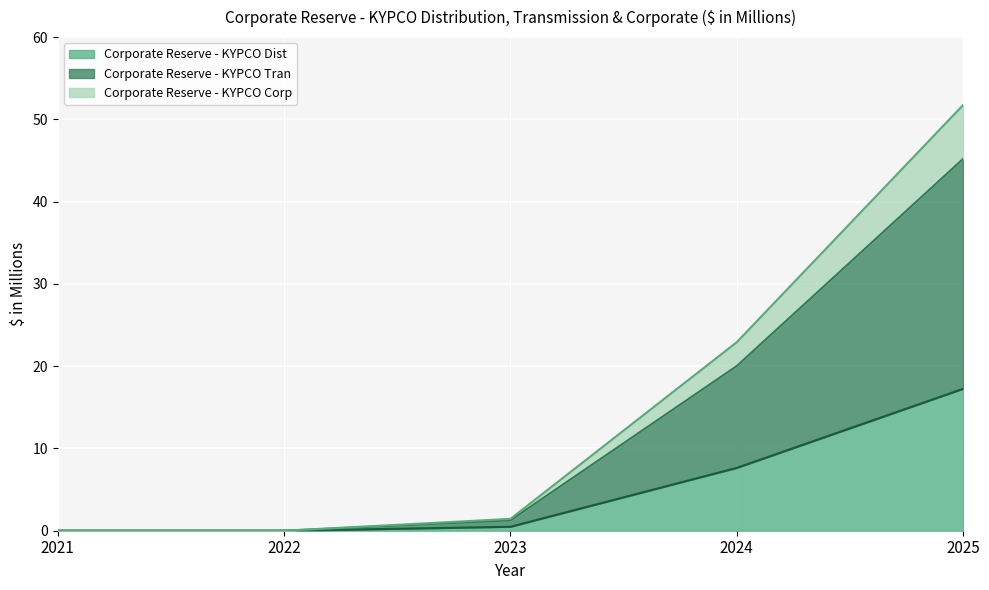

Which series changed the most between 2021 and 2022?

Corporate Reserve - KYPCO Dist